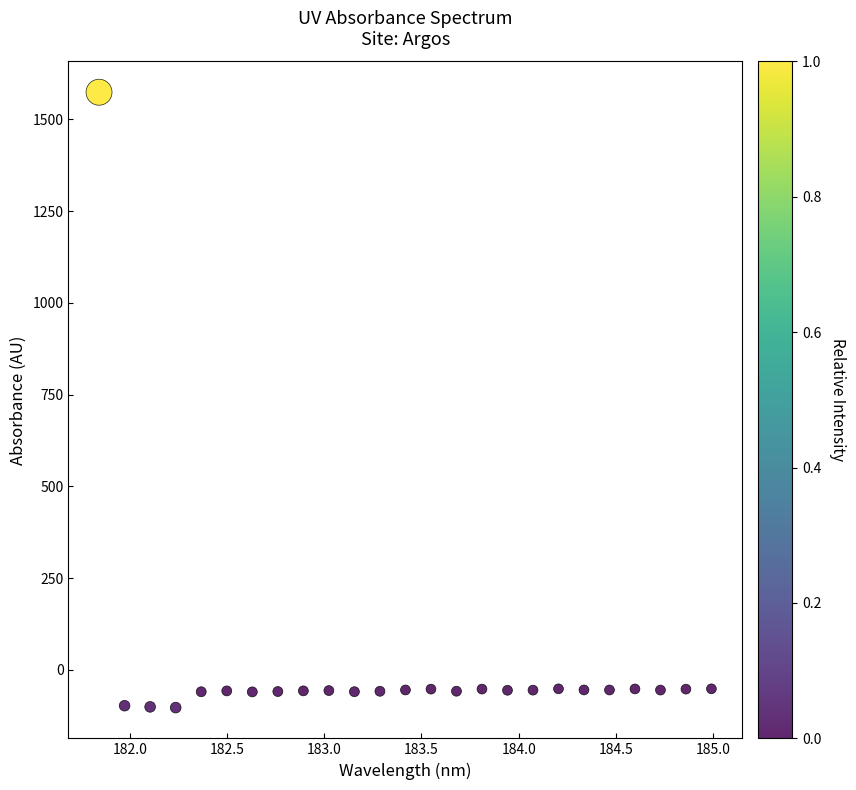

What is the range of X values (max minus min)?

3.1